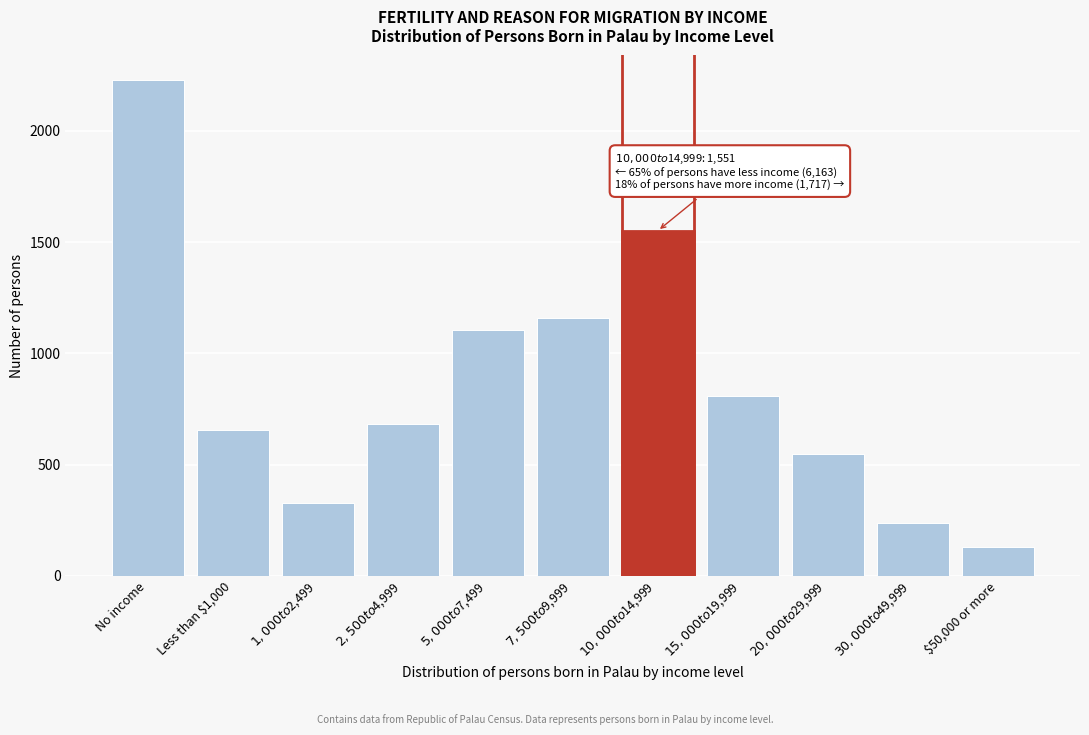

Reading left to right, list all the values displayed in this chart.

2228	655	328	684	1107	1161	1551	806	548	236	127